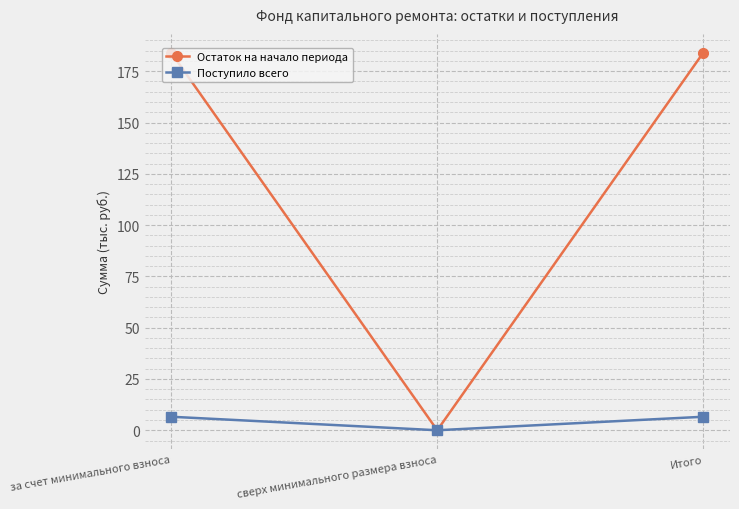

The Остаток на начало периода series shows 184.0 at Итого. True or false?

True